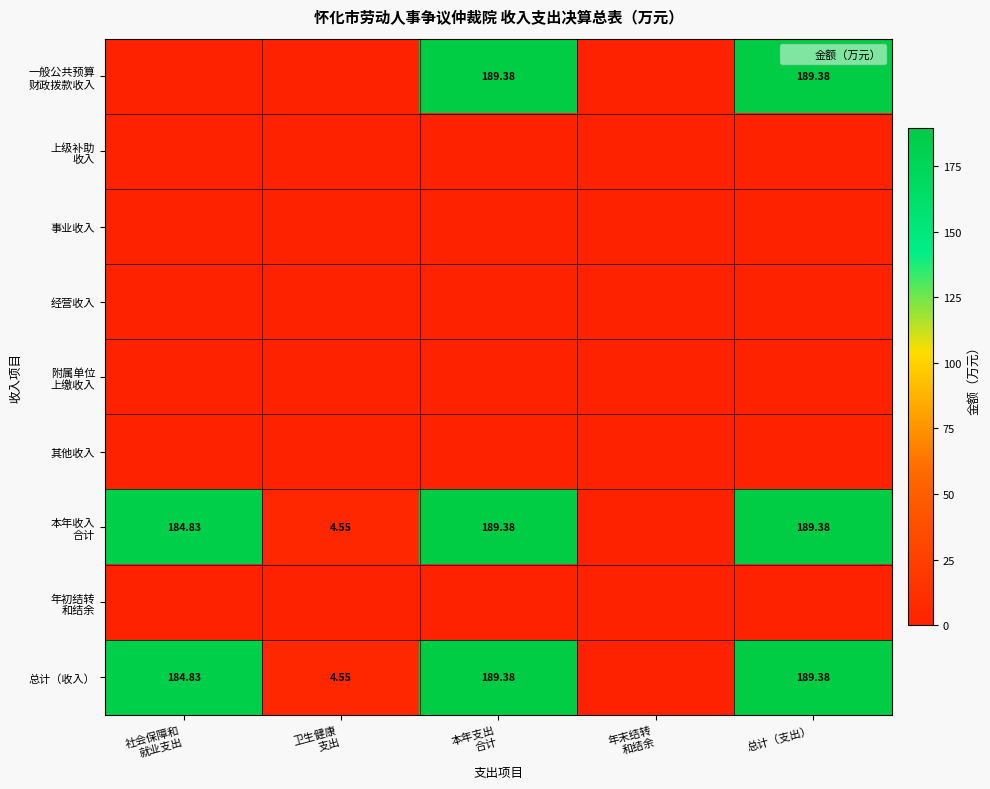

Which series has the largest total across all categories?

本年收入 合计